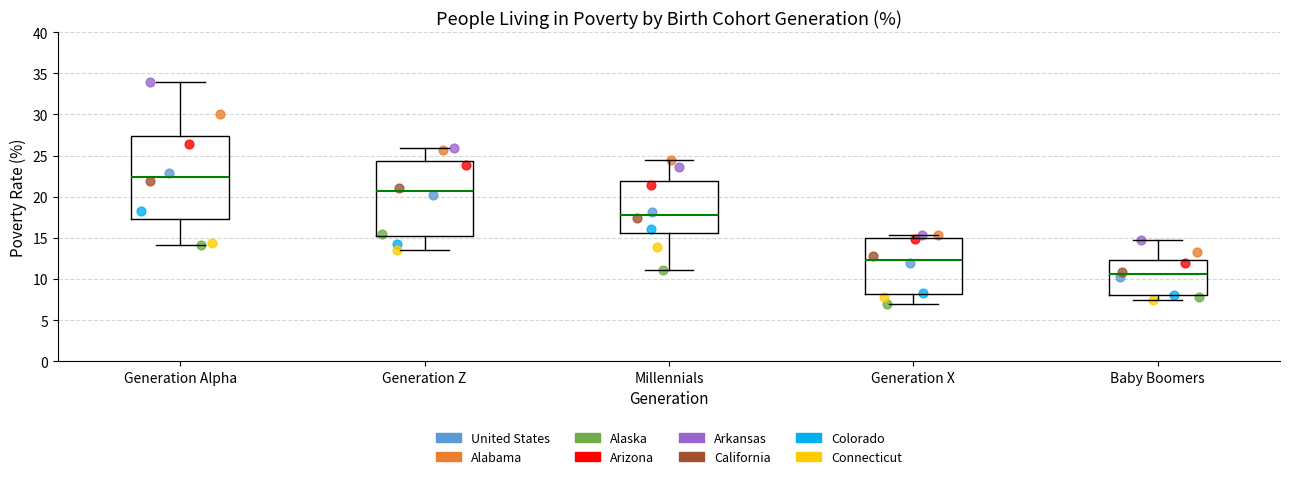

Comparing the boxes themselves (not the whiskers), which one is the tallest?

Generation Alpha